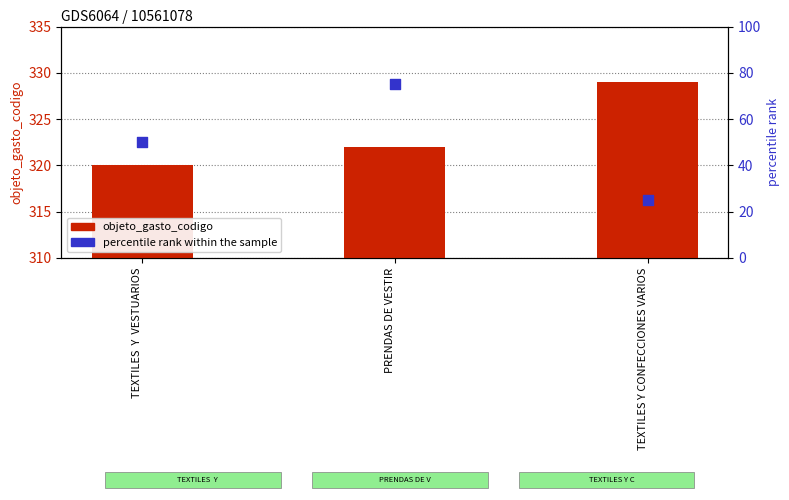

At which category is the sum across all series the highest?

PRENDAS DE VESTIR